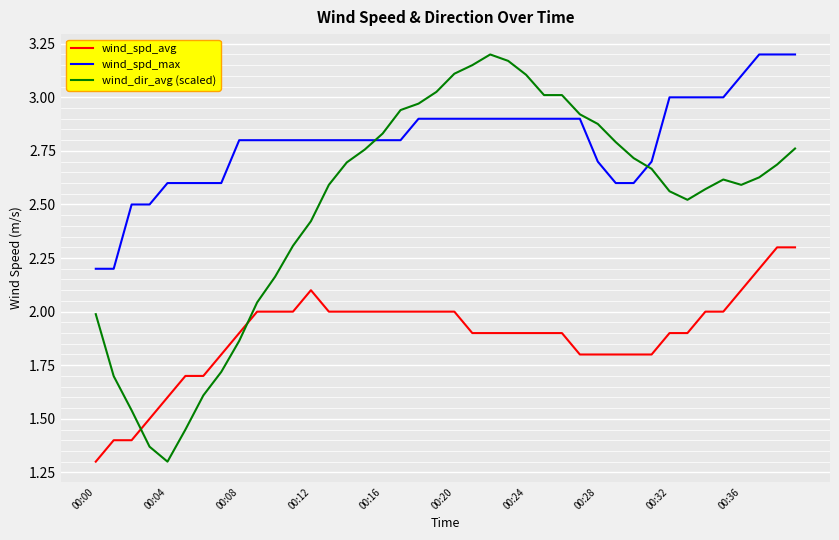

What are all the series names shown in the legend?

wind_spd_avg, wind_spd_max, wind_dir_avg (scaled)